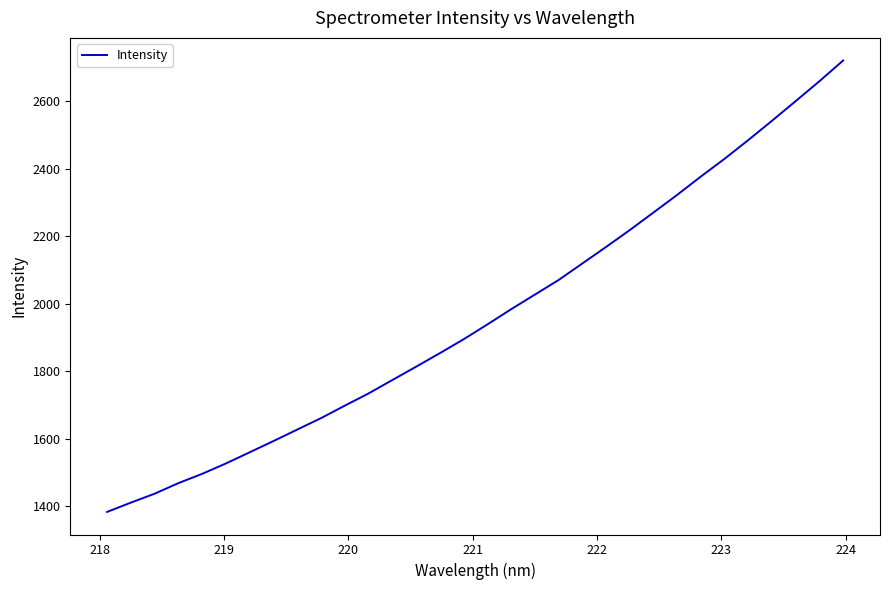

What is the difference between the maximum and minimum values?

1338.5